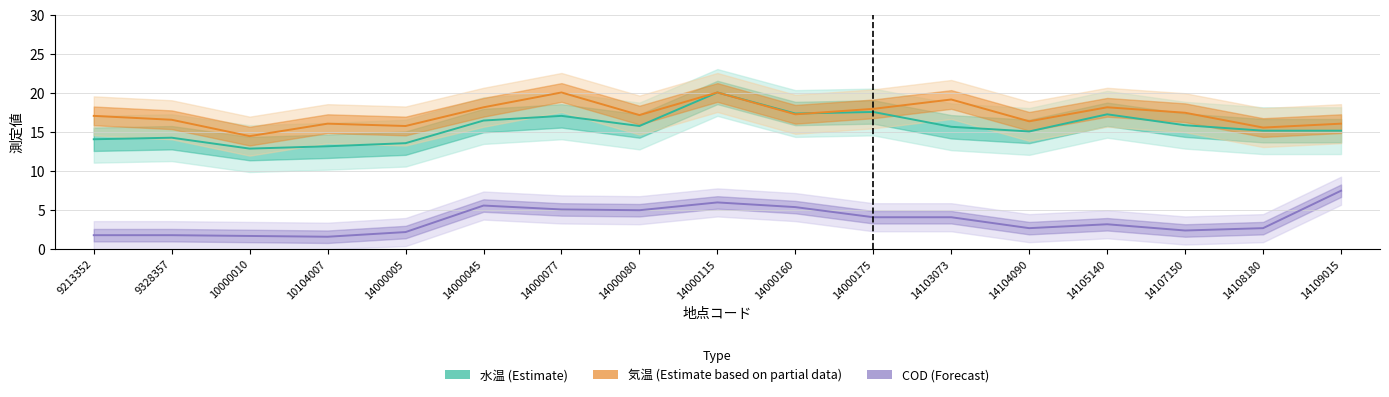

True or false: 水温 (Estimate) and COD (Forecast) cross at least once.

False